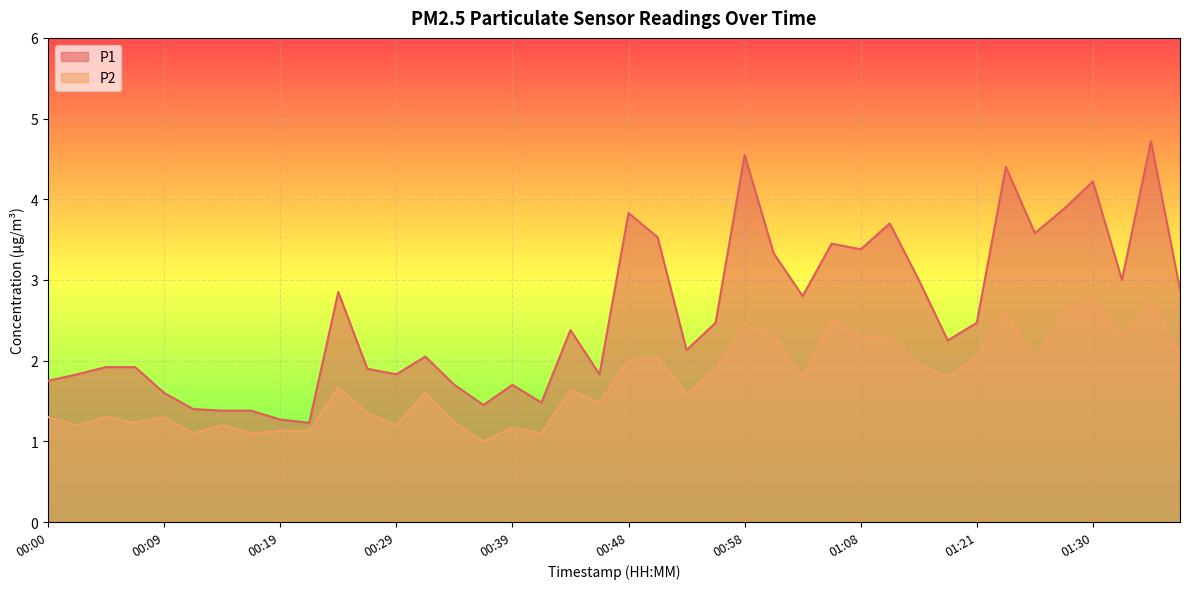

Which series has the largest range (max minus min)?

P1